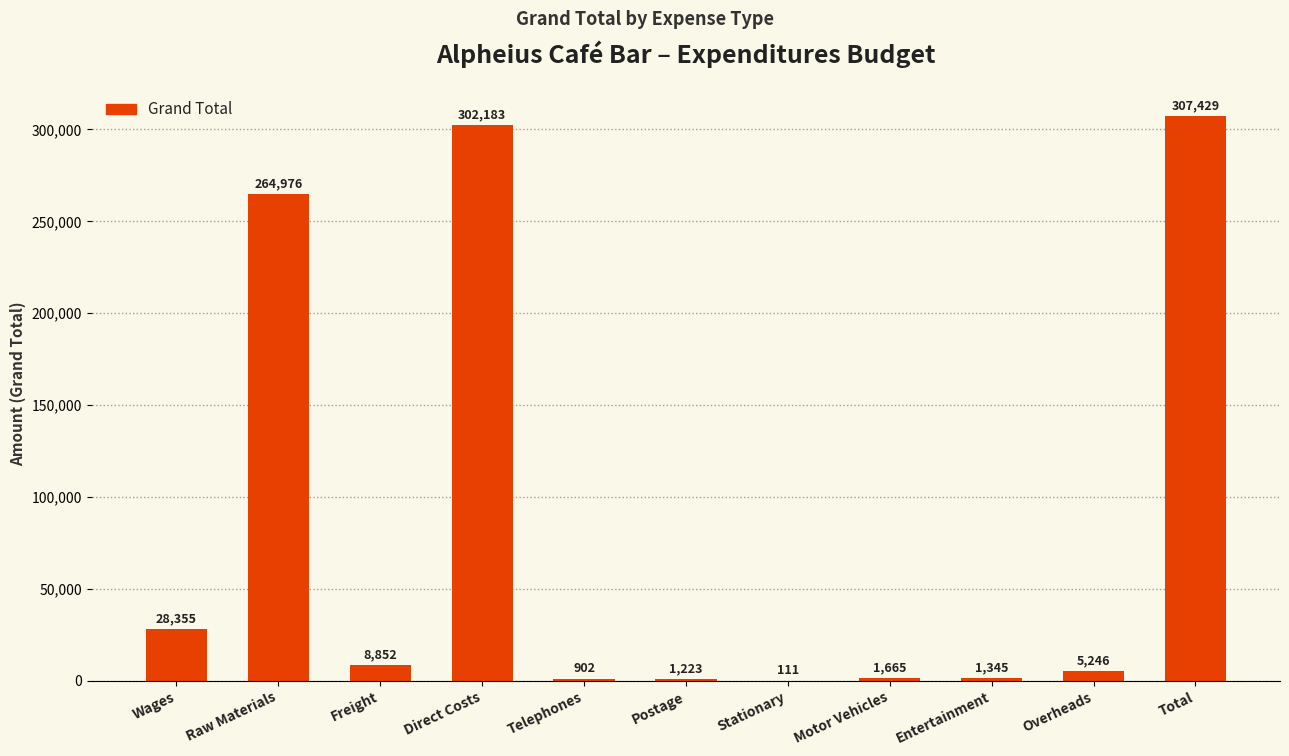

What is the greatest value displayed?

307429